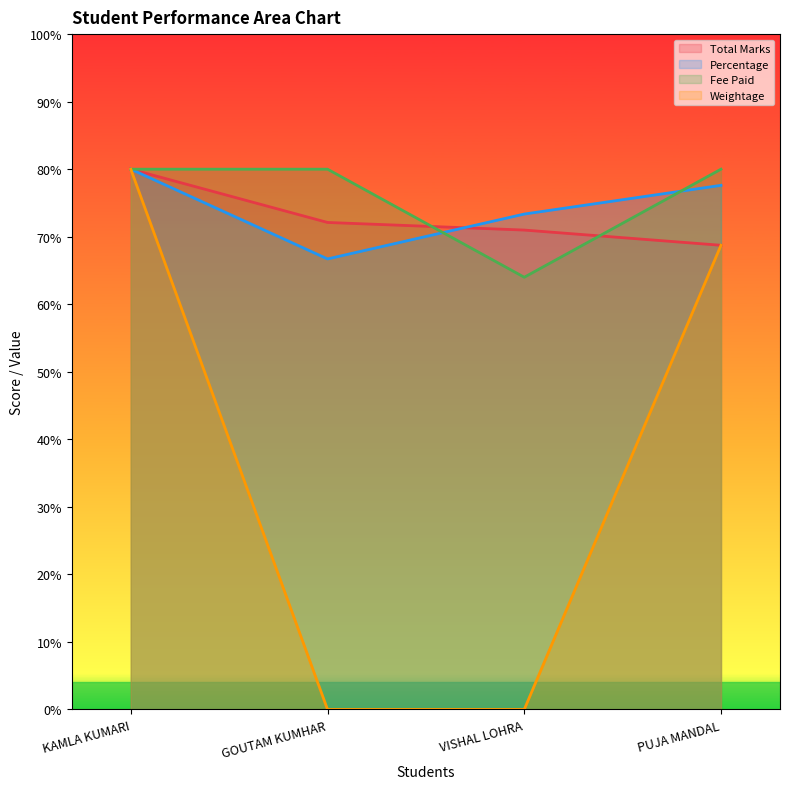

How many times do Fee Paid and Total Marks cross each other?

2